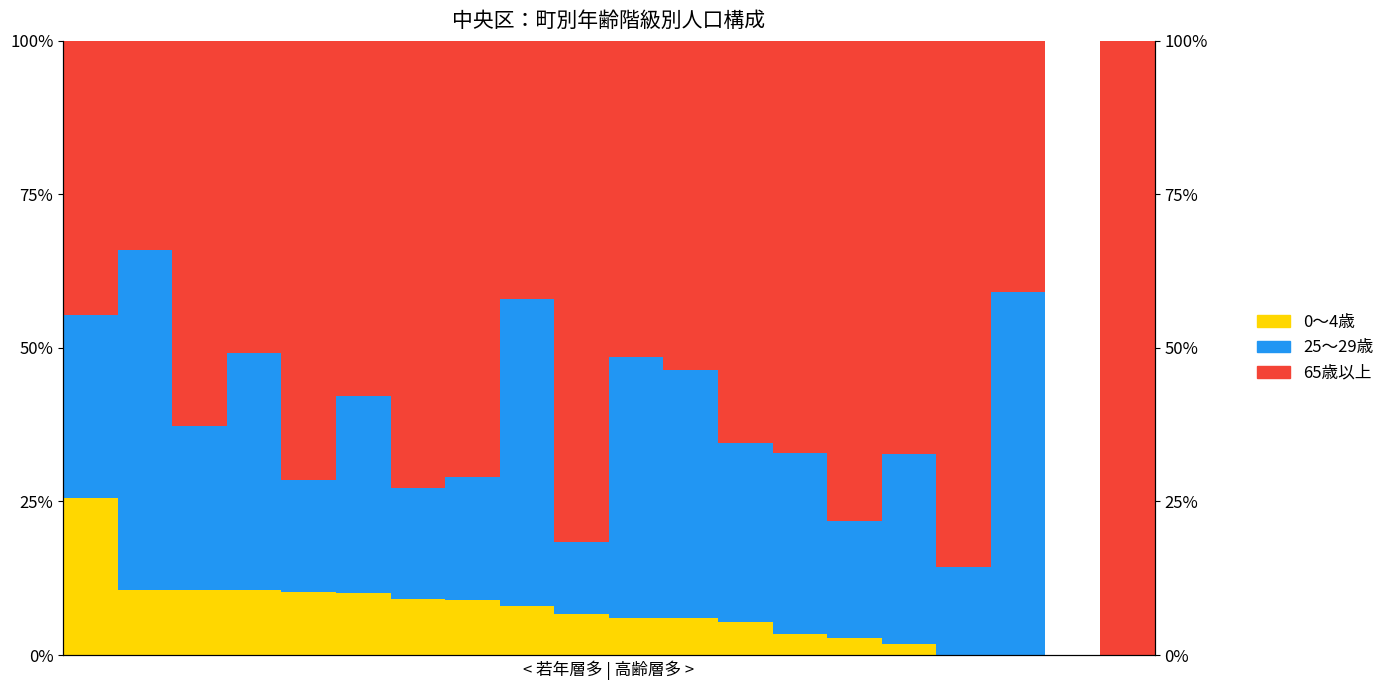

How many bars are there in each group?

3